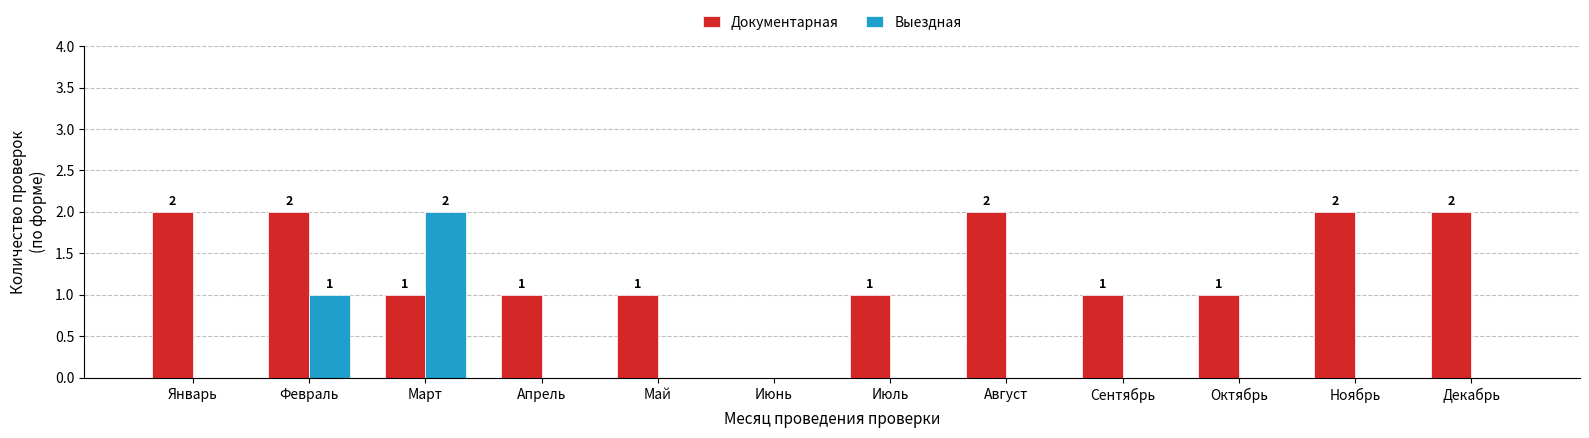

Is the value of Документарная at Октябрь greater than the value of Выездная at Октябрь?

Yes